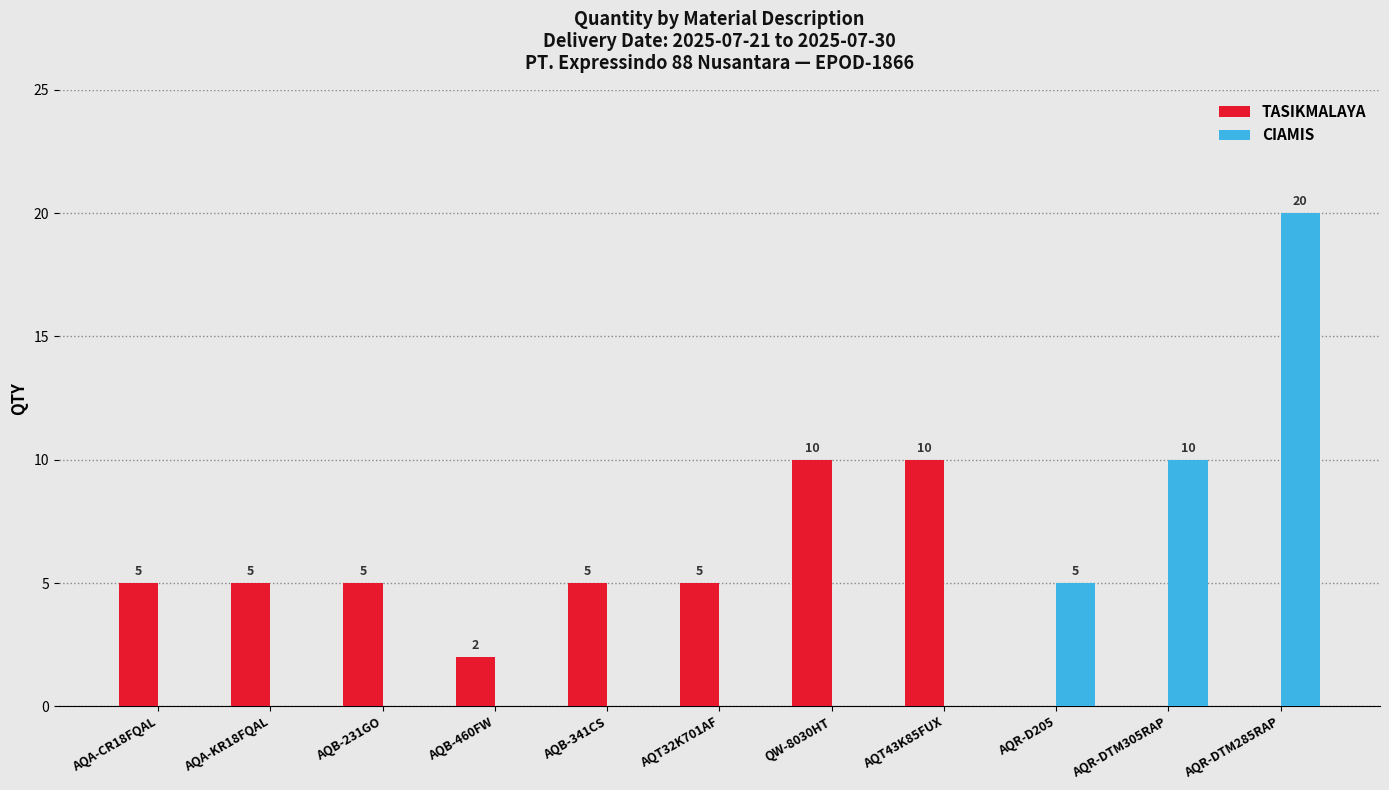

What value does the CIAMIS series have at AQR-DTM305RAP, to the nearest 5?

10